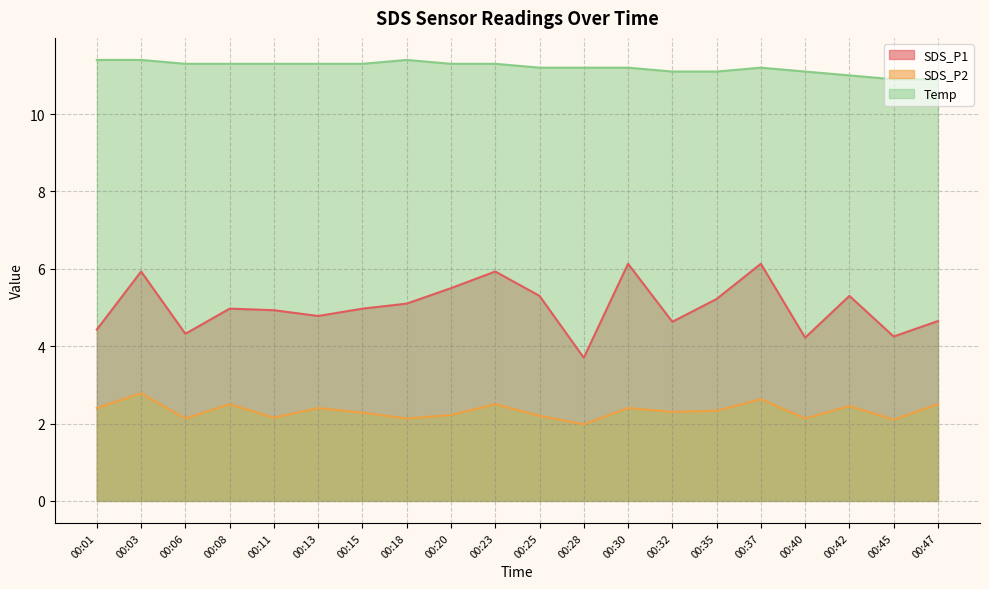

True or false: Temp has a value of 15.0 at 00:28.

False